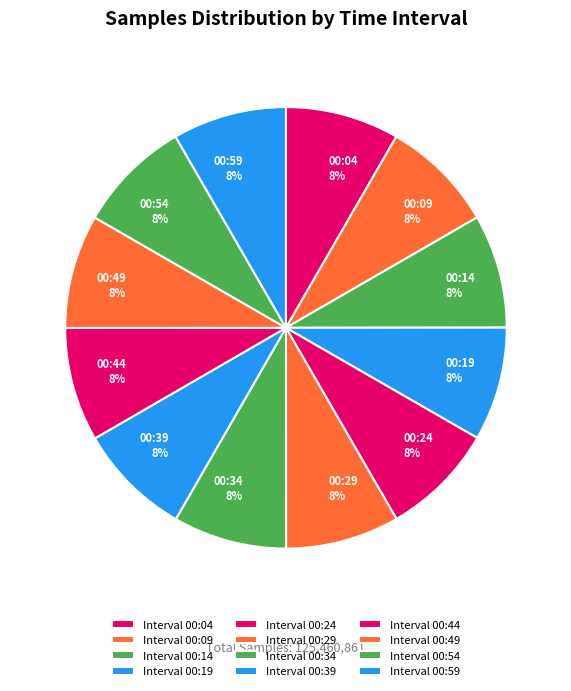

To the nearest percent, what is the average slice percentage?

8%